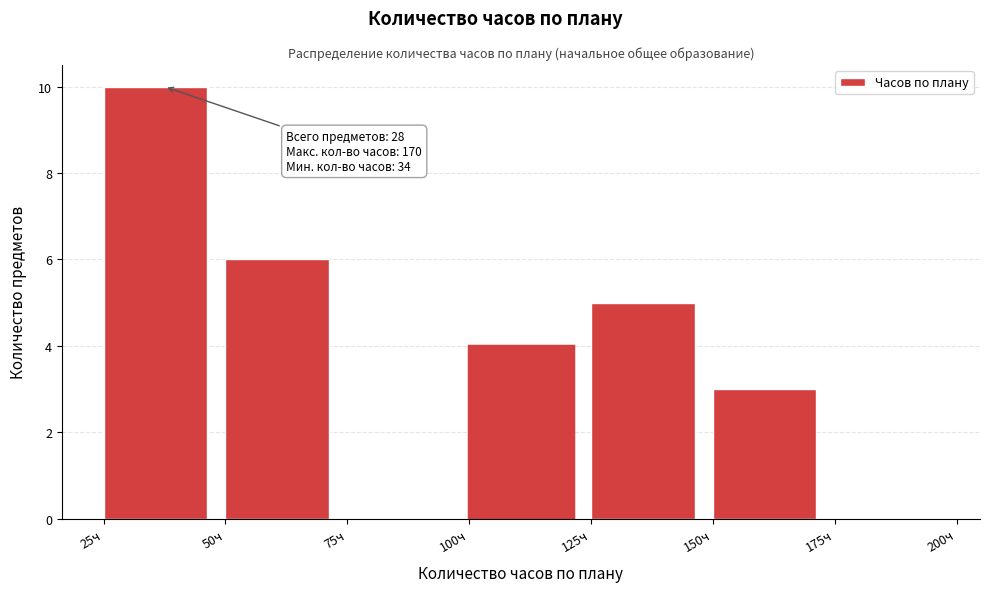

Which range on the x-axis has the tallest bar?

25 to 50